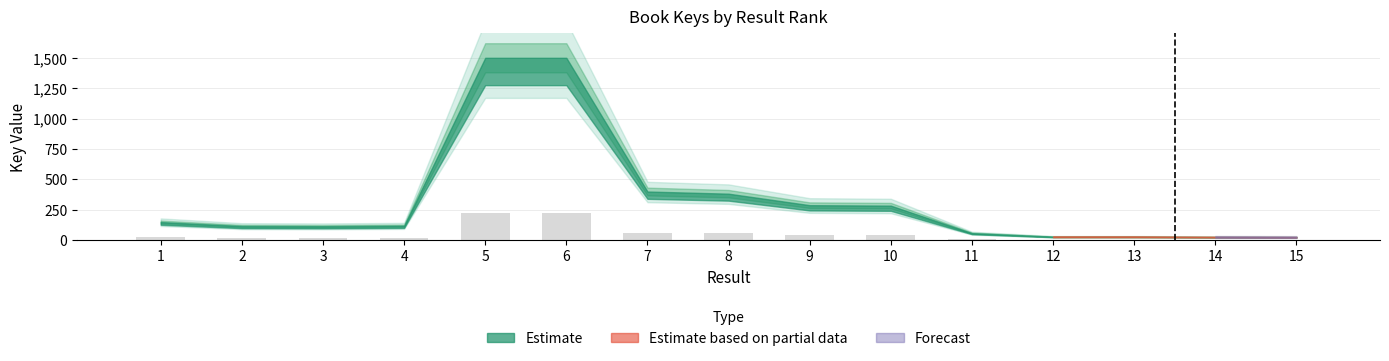

Count the number of data series in this chart.

1